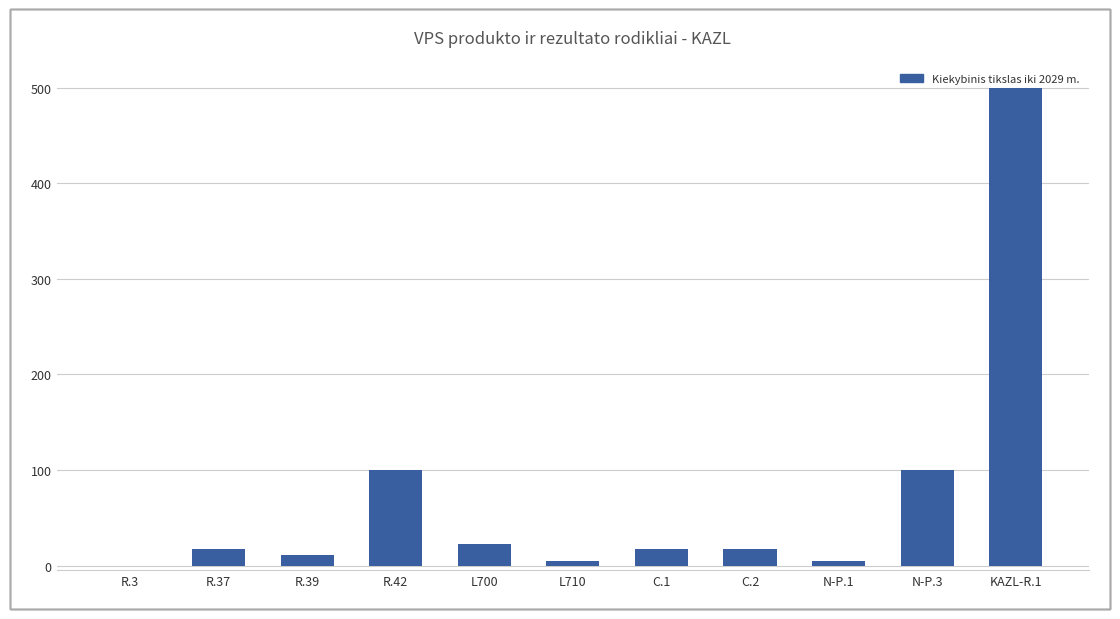

What is the sum of all values?

795